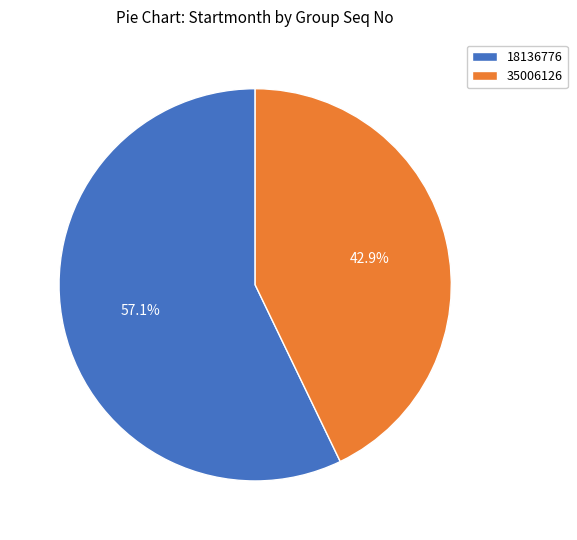

To the nearest percent, what is the average slice percentage?

50%